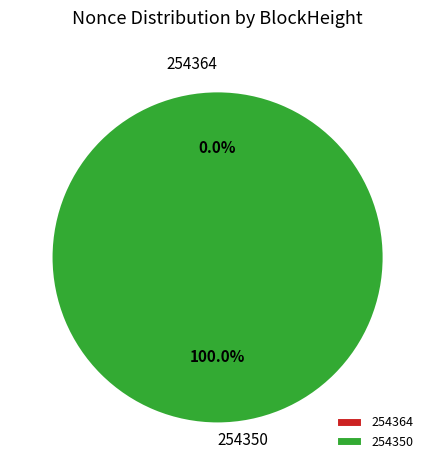

Rank the categories by value from highest to lowest.

254350, 254364